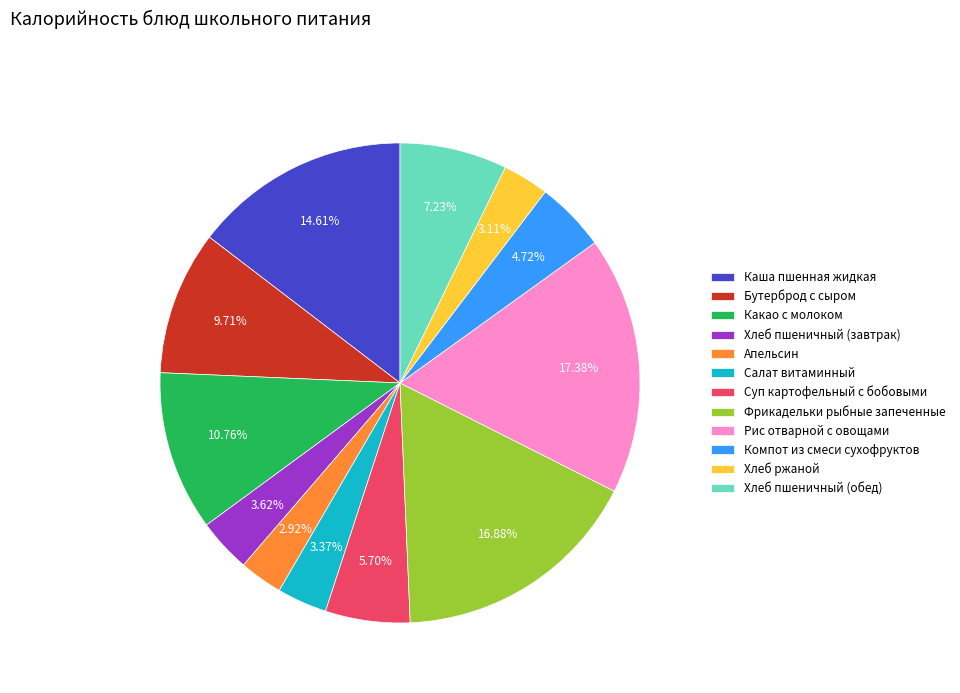

Is it true that Рис отварной с овощами is 17% of the pie?

True